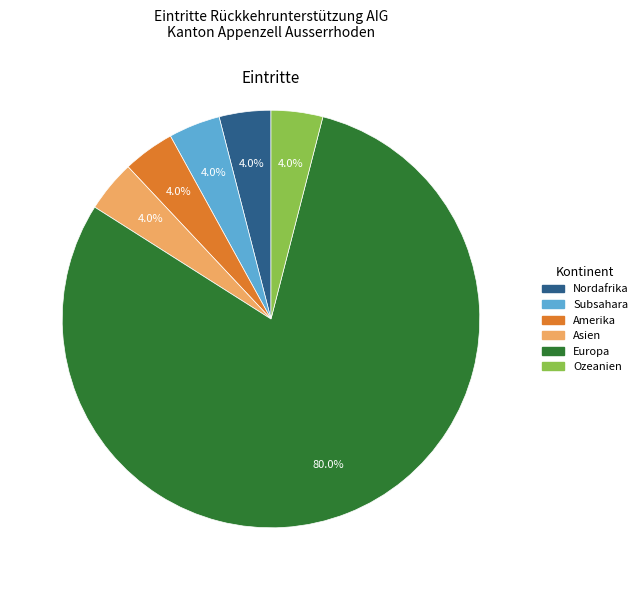

Is there any slice that represents more than half of the pie?

Yes